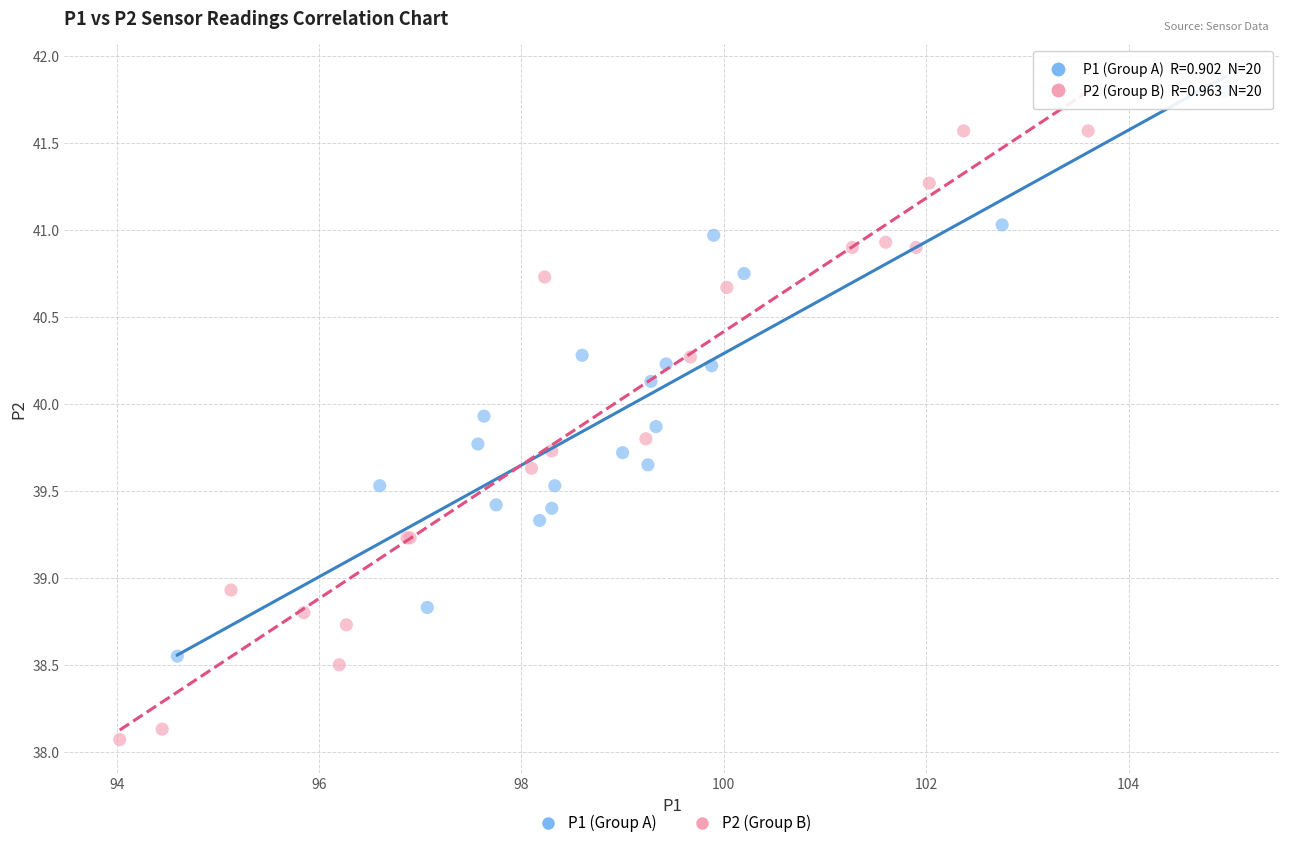

Which series reaches the maximum Y coordinate?

P1 (Group A)